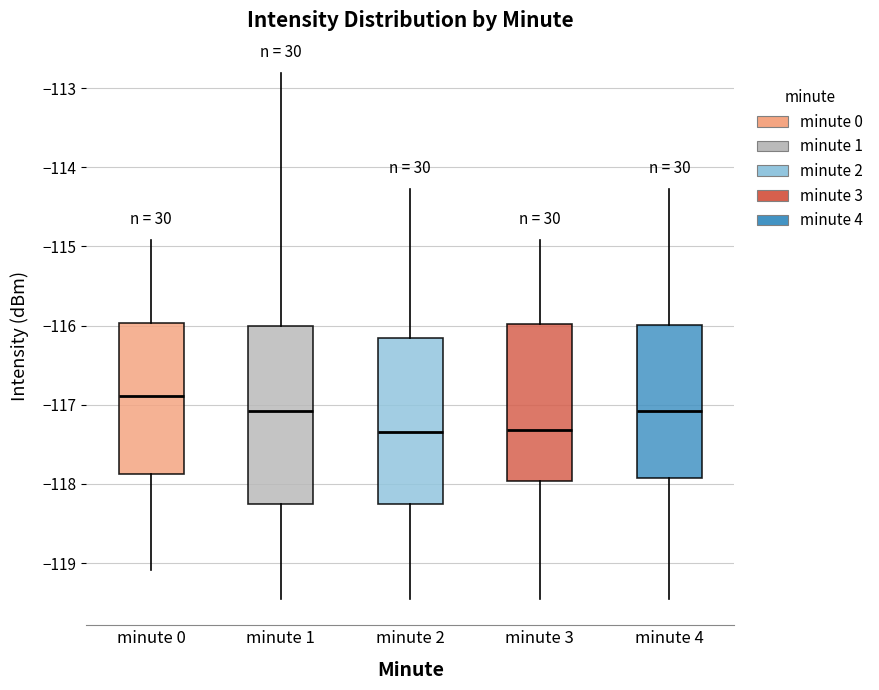

Where is the lower edge of the box for minute 1 on the y-axis? The values are not printed on the chart, so give them approximately, as read against the axis.

-118.2